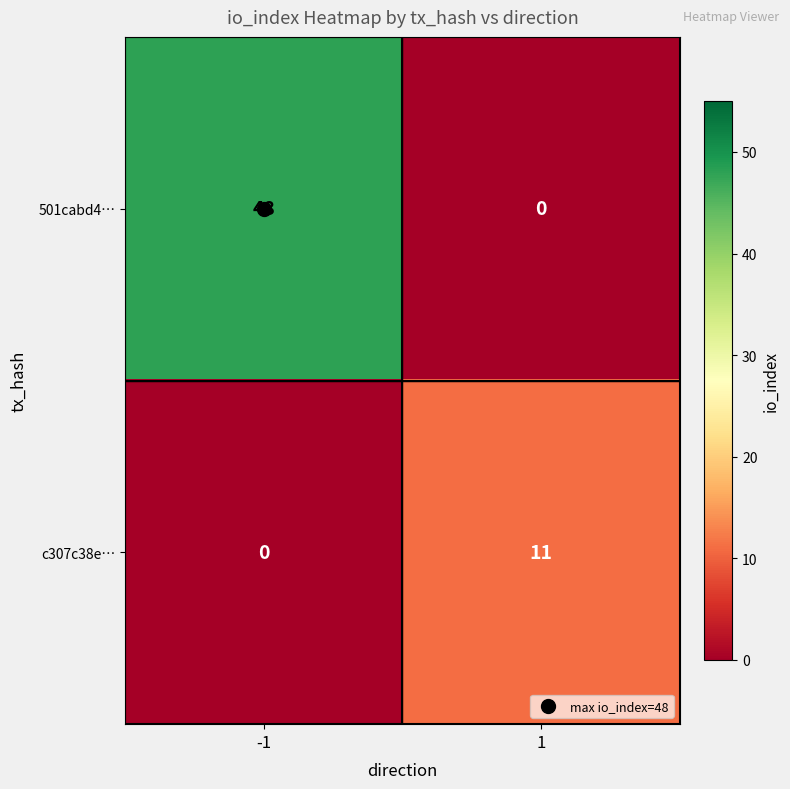

What is the sum of the 501cabd4… values at 1 and -1?

48